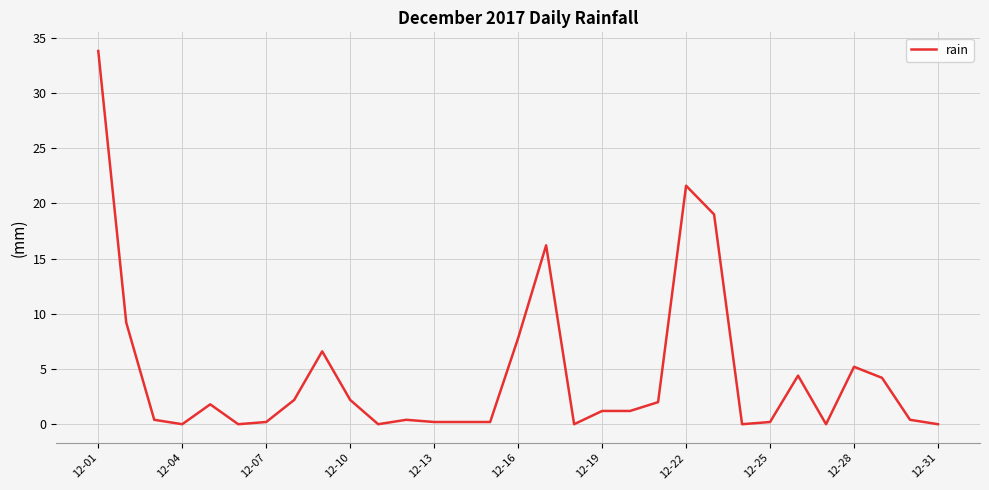

What is the difference between the maximum and minimum values?

33.8